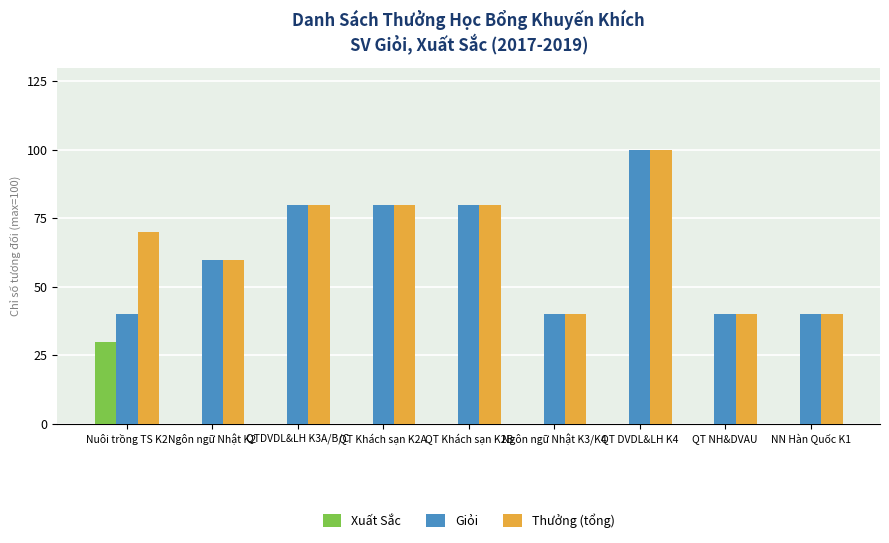

The Xuất Sắc series shows 0.0 at Ngôn ngữ Nhật K3/K4. True or false?

True